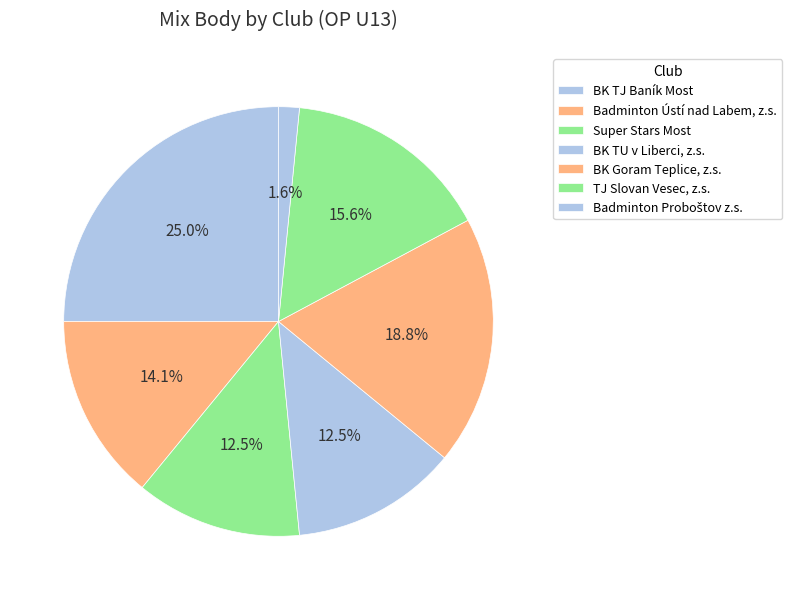

Is there any slice that represents more than half of the pie?

No